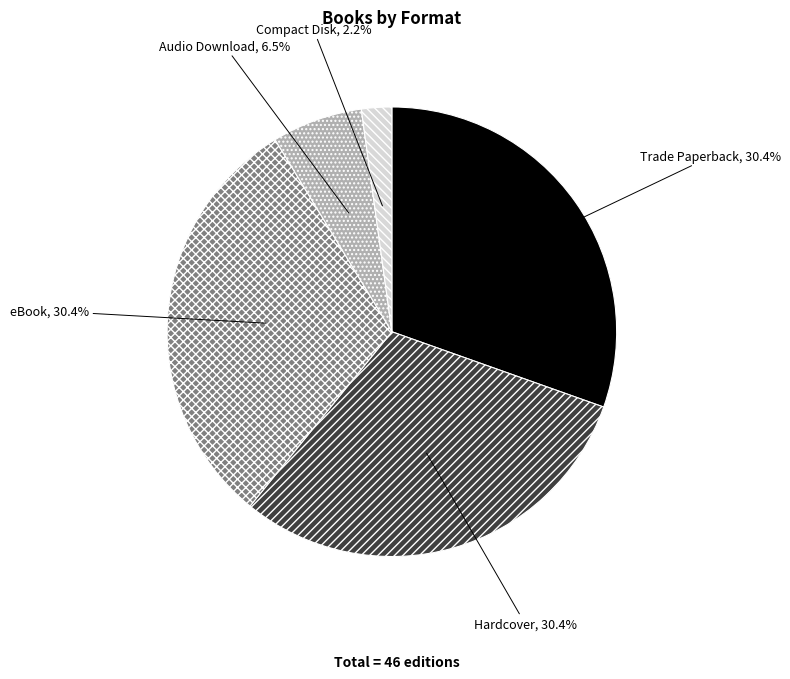

To the nearest percent, what portion does Hardcover represent?

30%